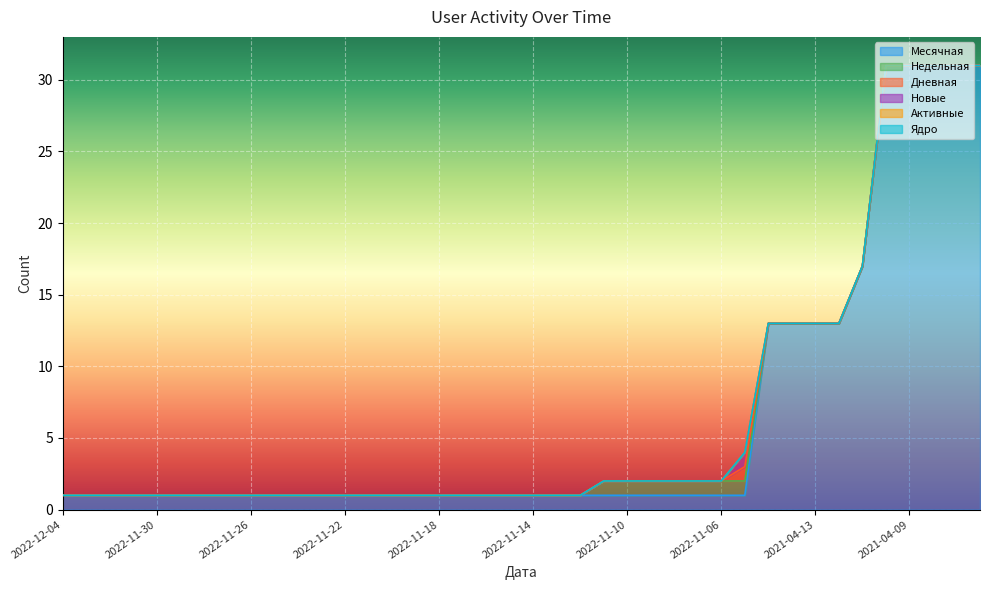

Does the chart display data point markers on the line(s)?

No